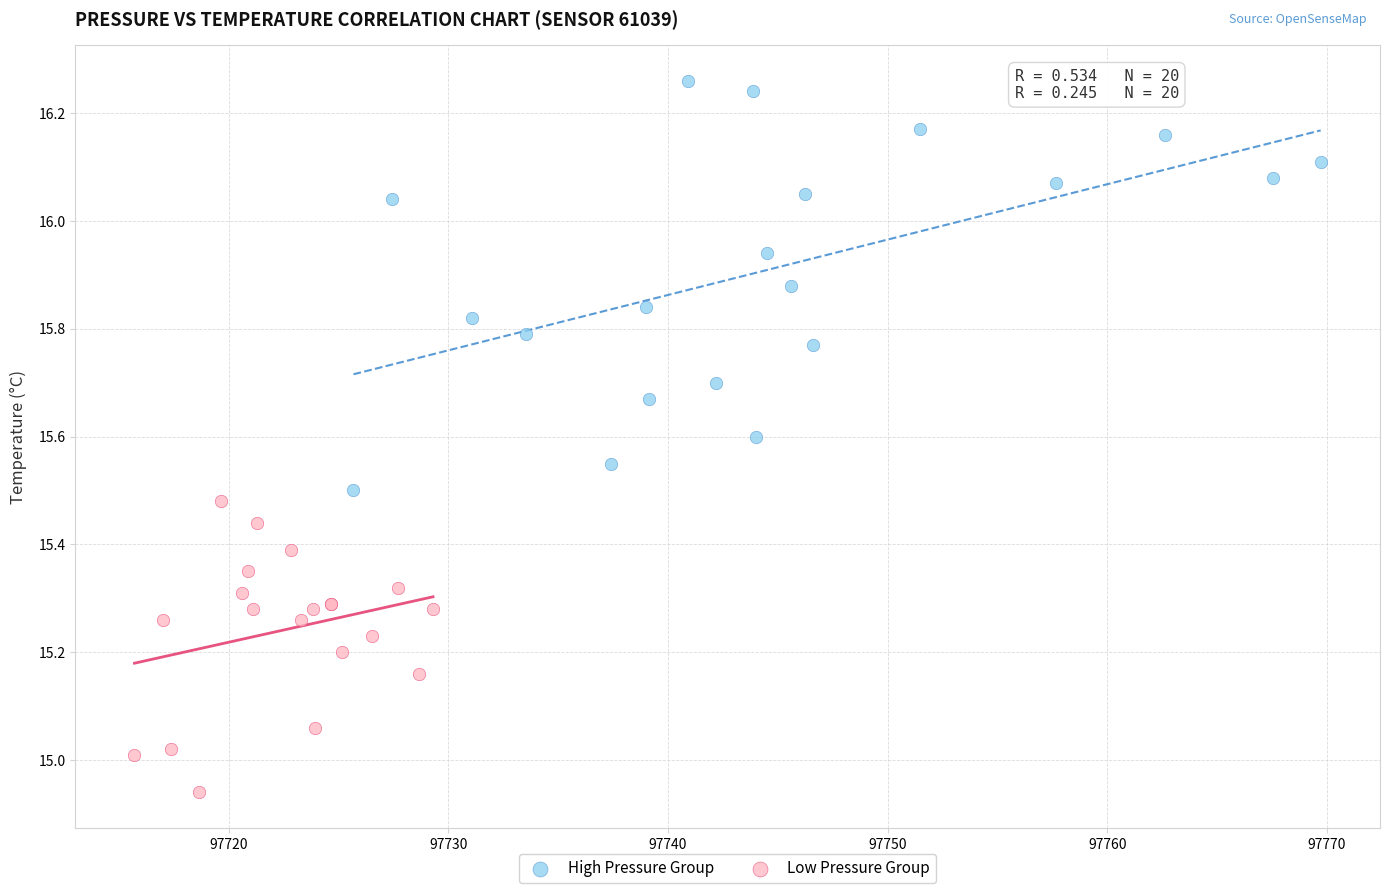

Which series contains the lowest Y value?

Low Pressure Group